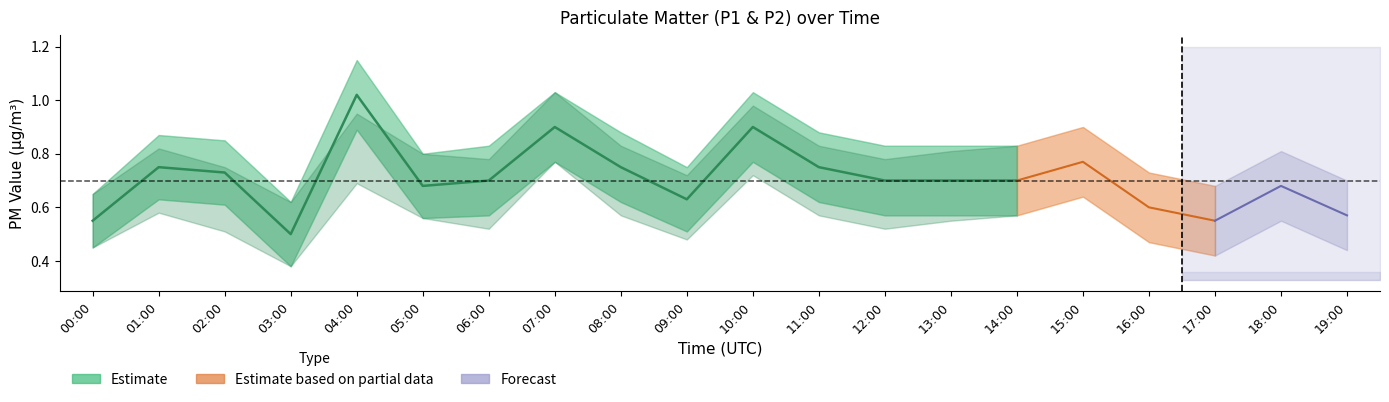

What is the difference between the P1_lower values at 10:00 and 02:00?

0.2